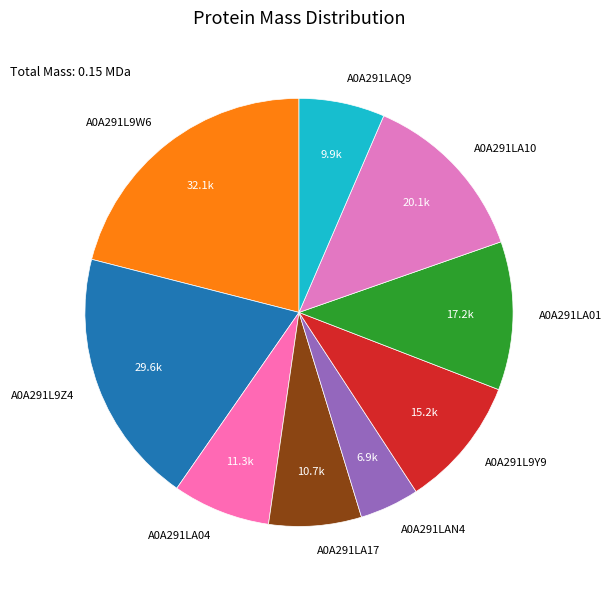

What is the smallest slice in the pie chart?

A0A291LAN4